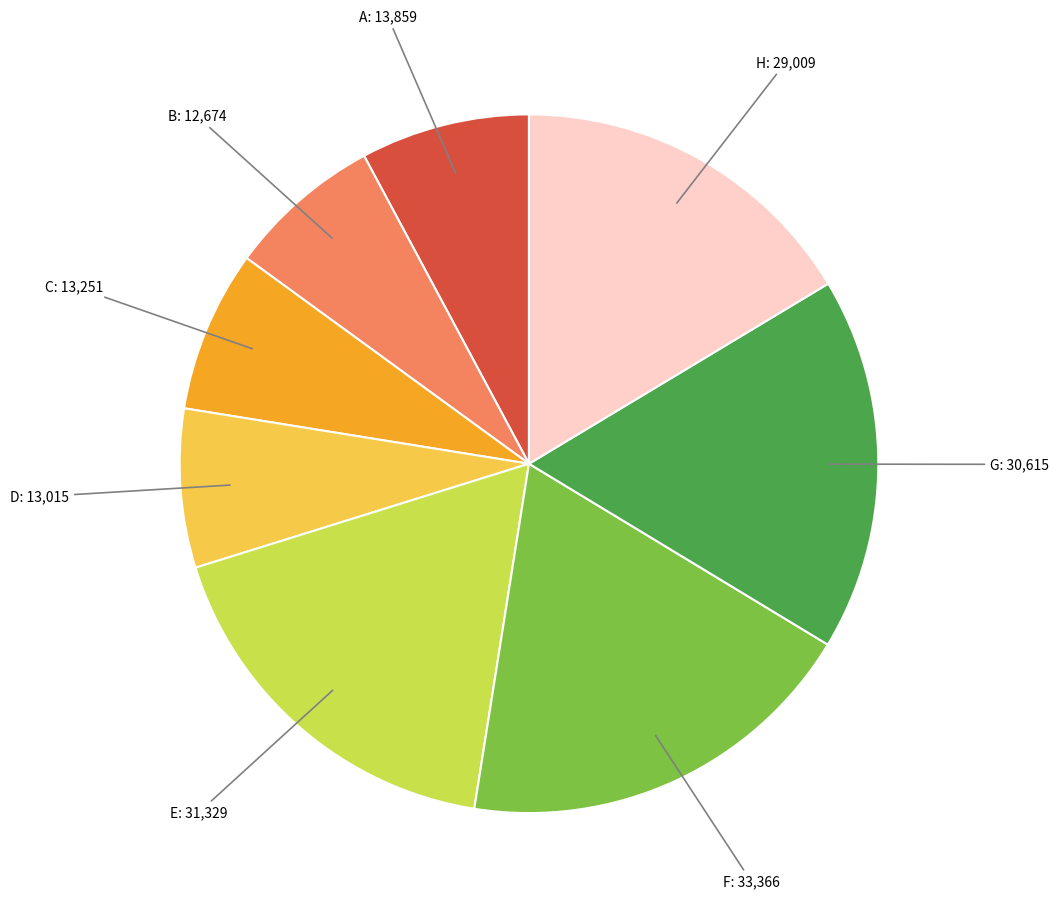

What is the largest slice in the pie chart?

F